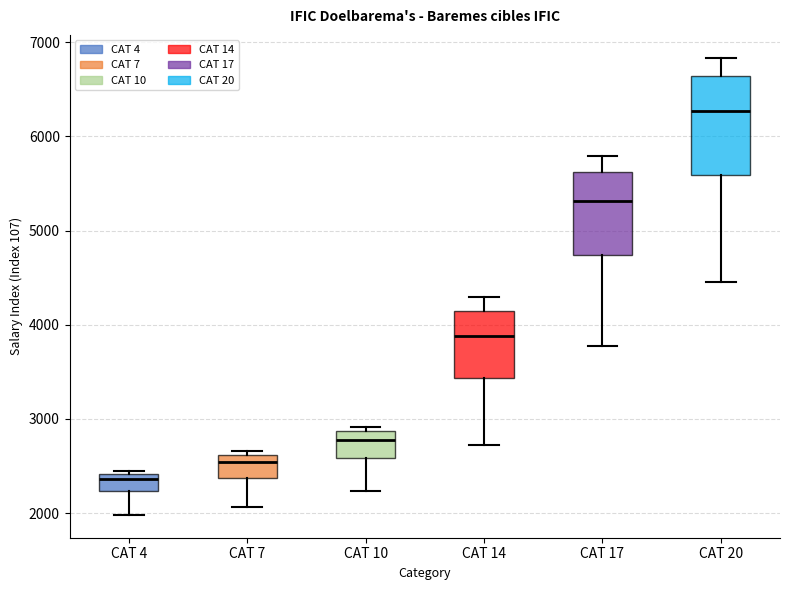

Where does the median line of the box for CAT 20 sit on the y-axis? The values are not printed on the chart, so give them approximately, as read against the axis.

6300